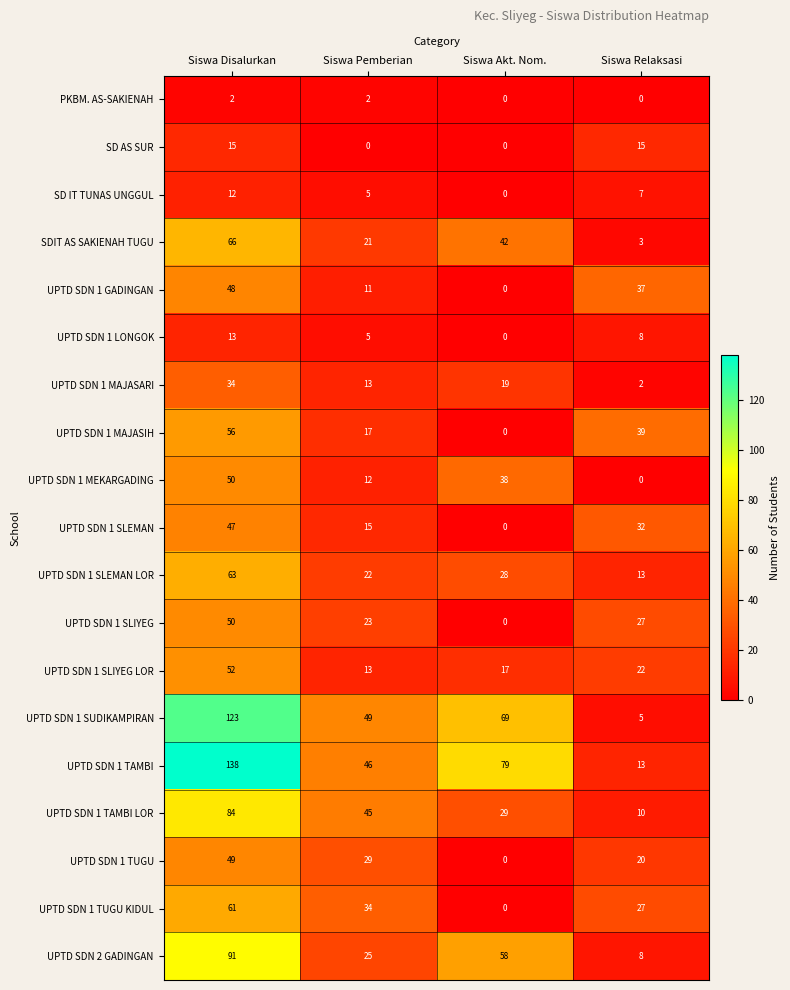

Which series has the widest spread of values?

UPTD SDN 1 TAMBI